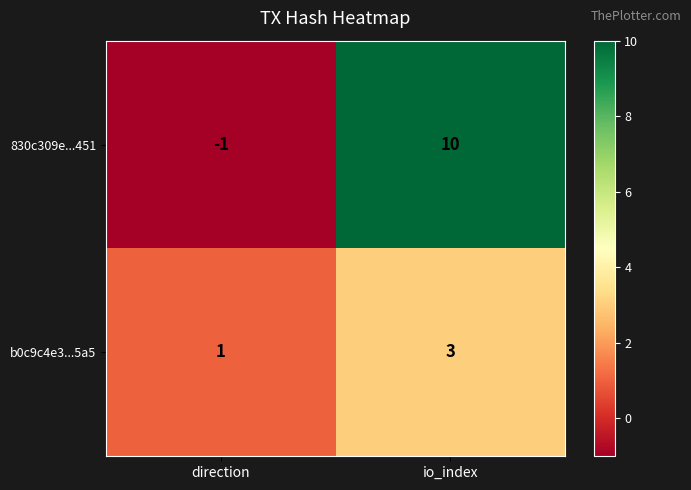

Reading left to right, extract all data points from this chart.

830c309e...451: direction=-1	io_index=10
b0c9c4e3...5a5: direction=1	io_index=3